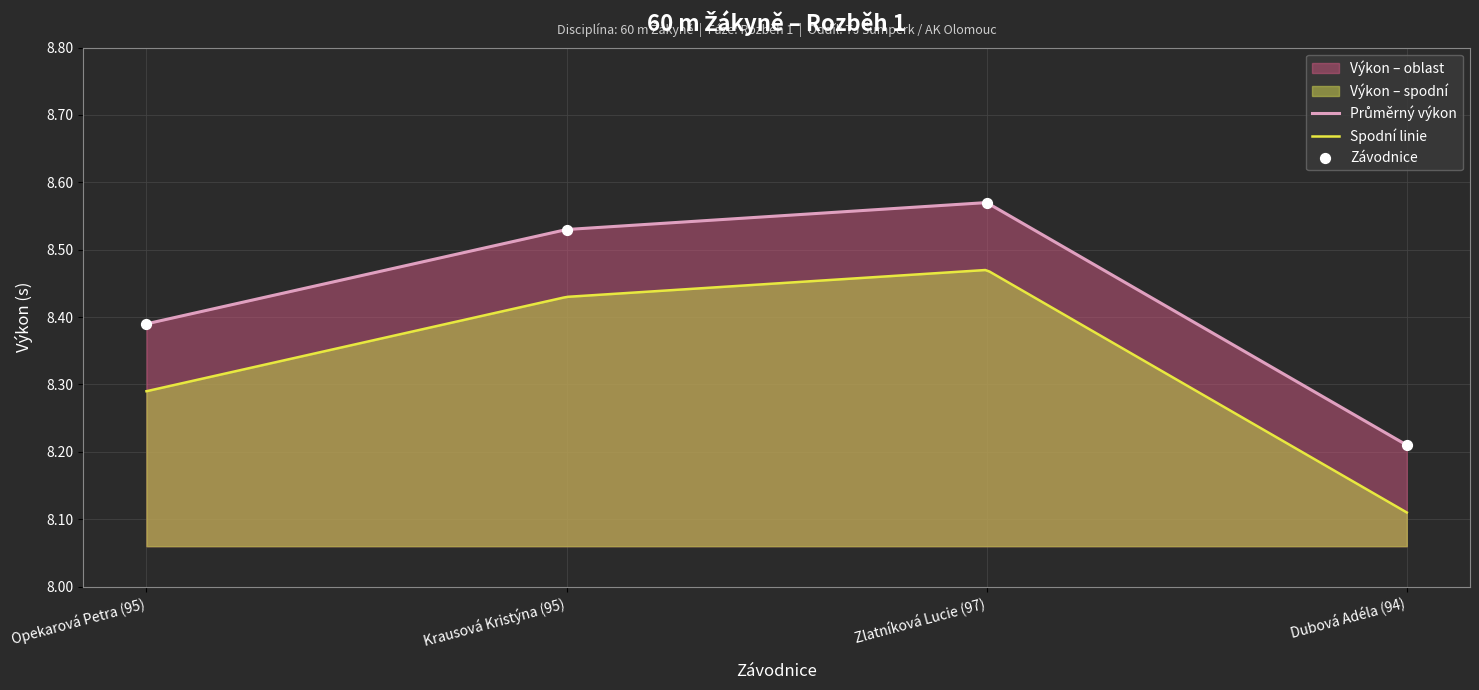

What is the ratio of the value at Krausová Kristýna (95) to the value at Dubová Adéla (94)?

1.0